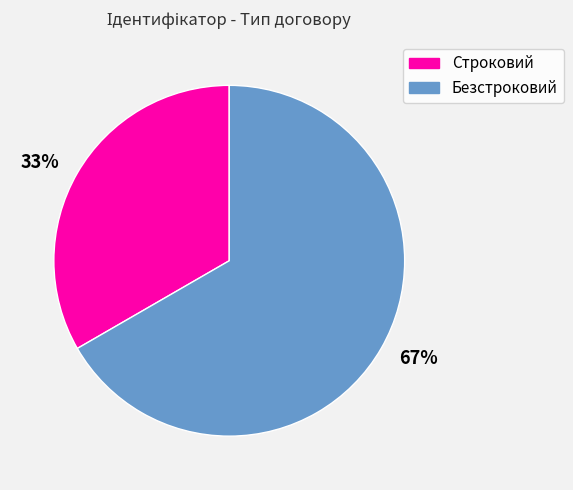

The Безстроковий slice represents 58% of the pie. True or false?

False